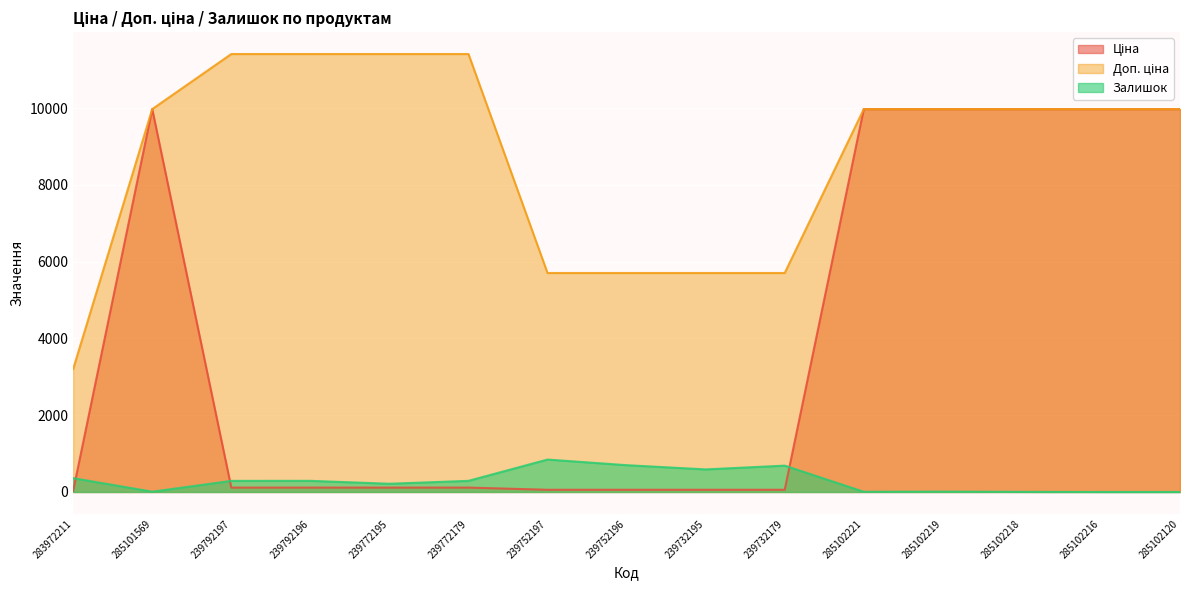

True or false: Доп. ціна and Залишок cross at least once.

False